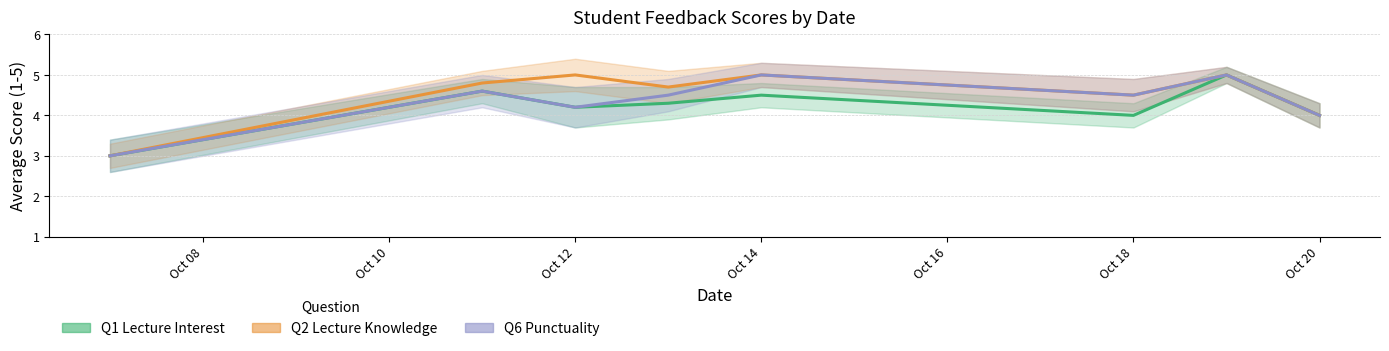

What is the difference between the second highest and second lowest values in the Q1 Lecture Interest series?

0.6